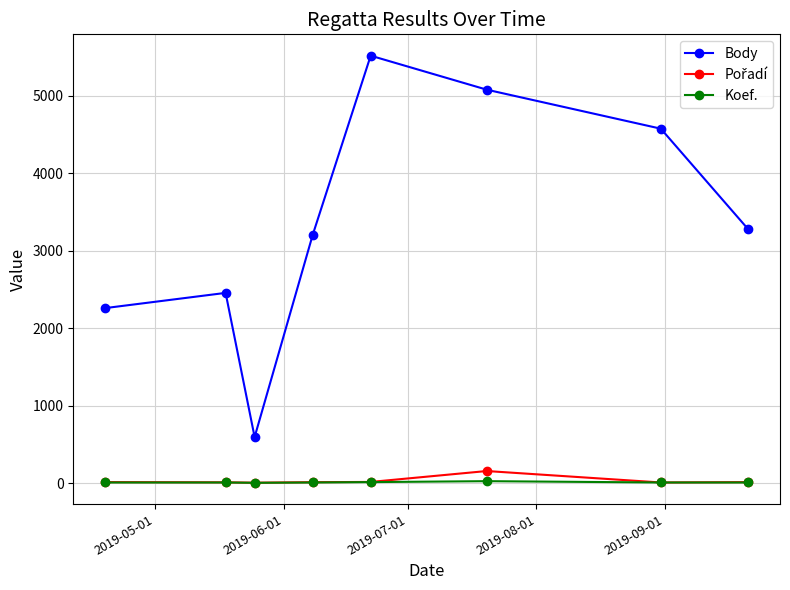

True or false: Body and Koef. intersect in this chart.

False